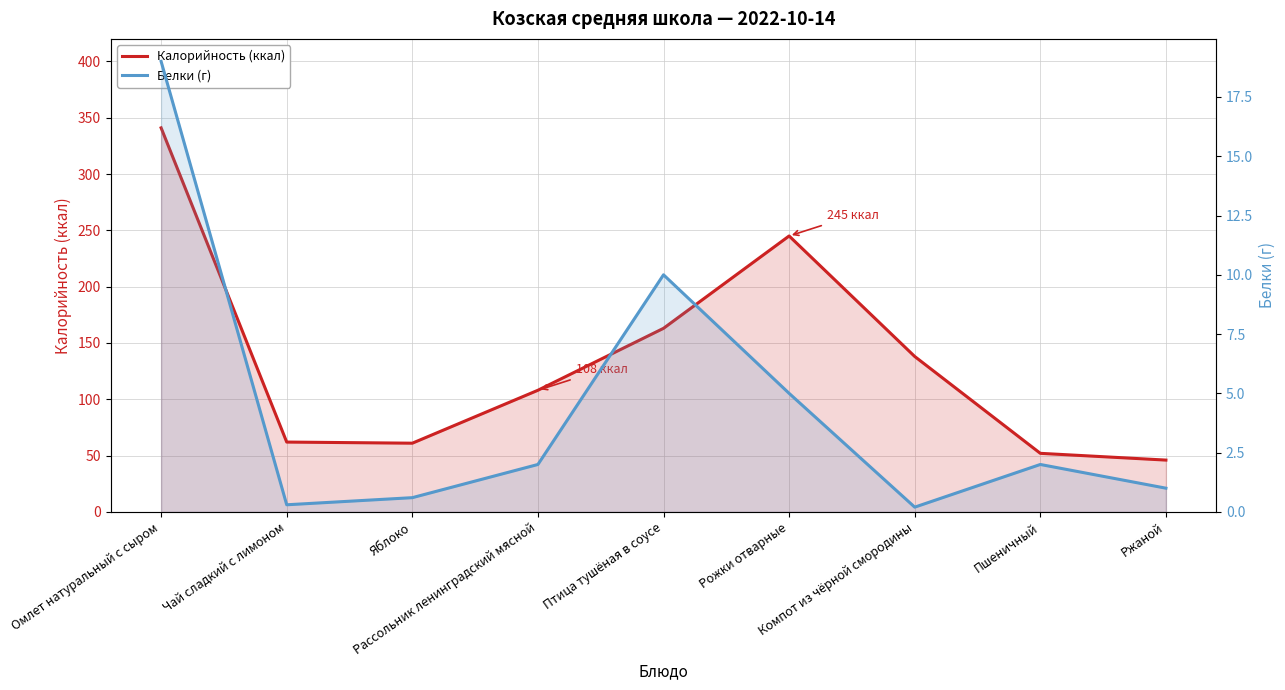

What is the label of the 9th point from the right?

Омлет натуральный с сыром